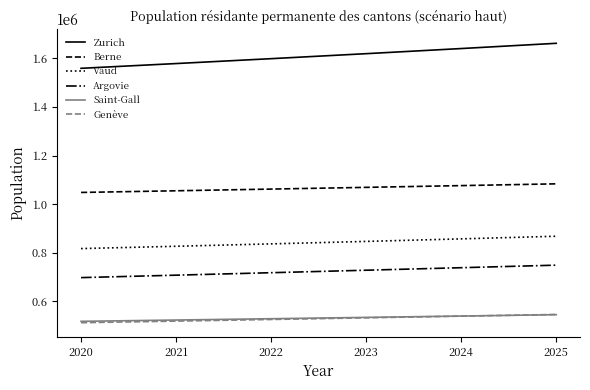

How many Vaud values are between 826820 and 857274?

4